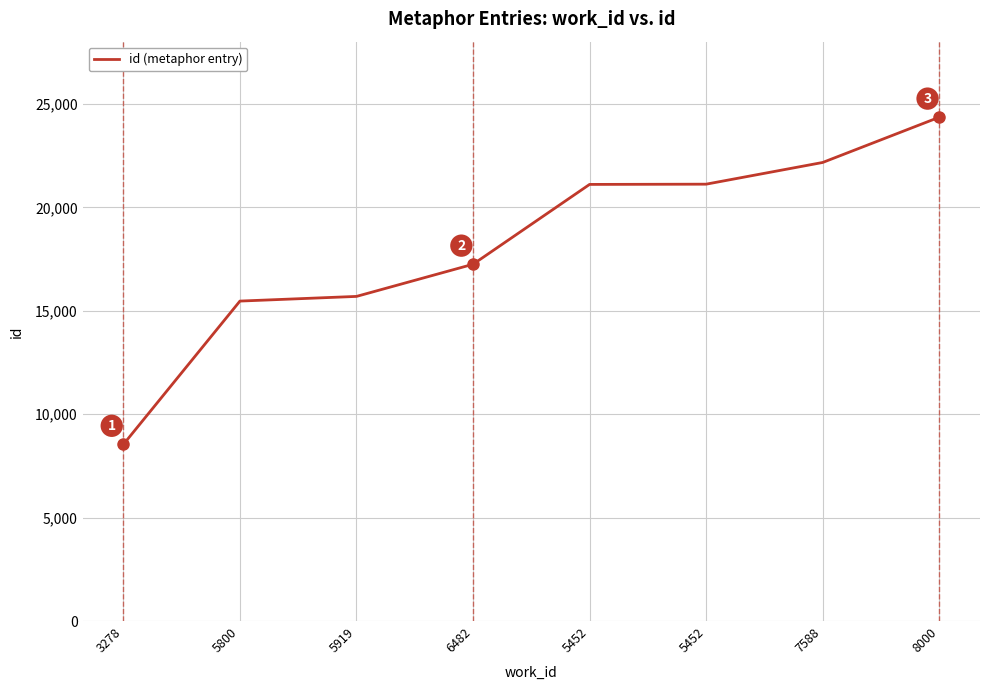

How many distinct data groups are displayed?

1